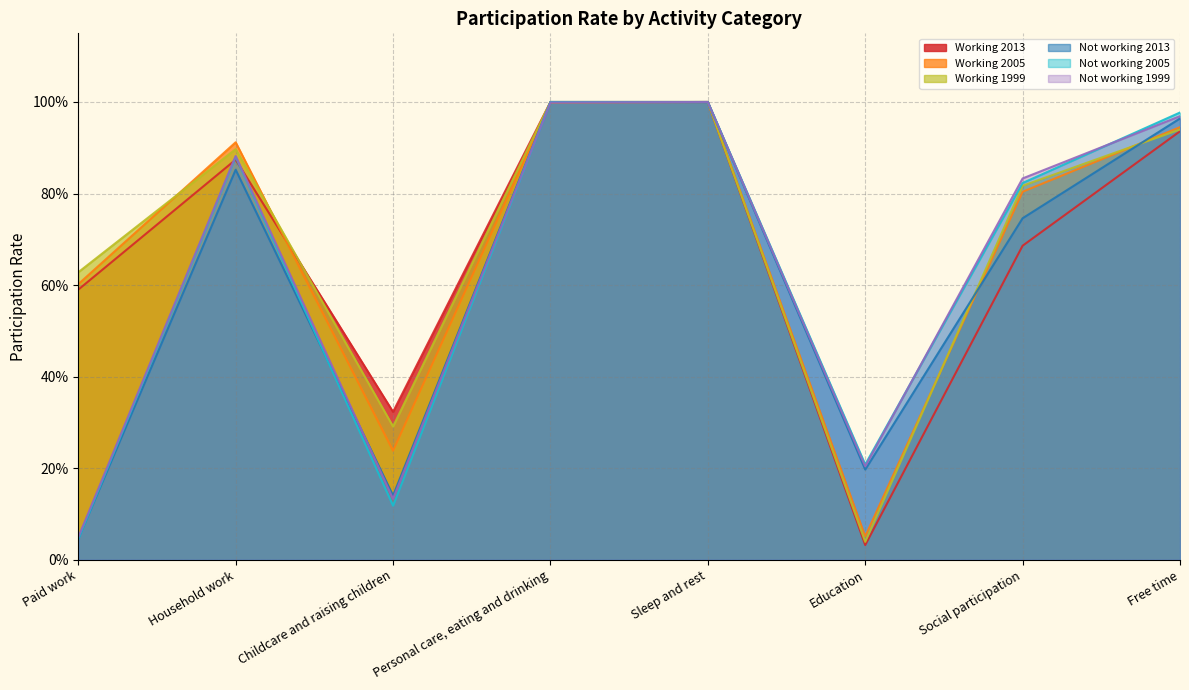

Does the chart display data point markers on the line(s)?

No